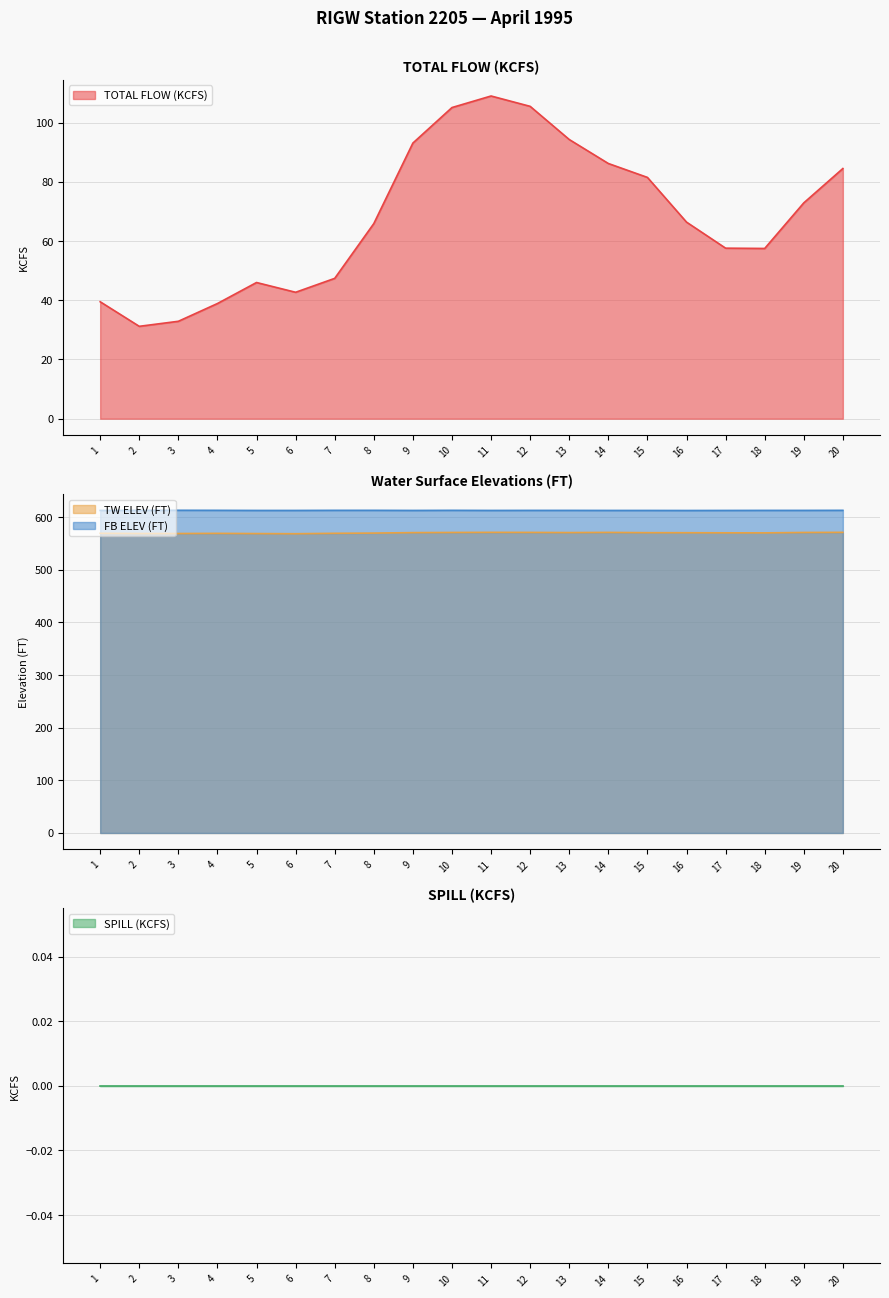

In FB ELEV (FT), how many points are higher than both neighbors (excluding endpoints)?

2